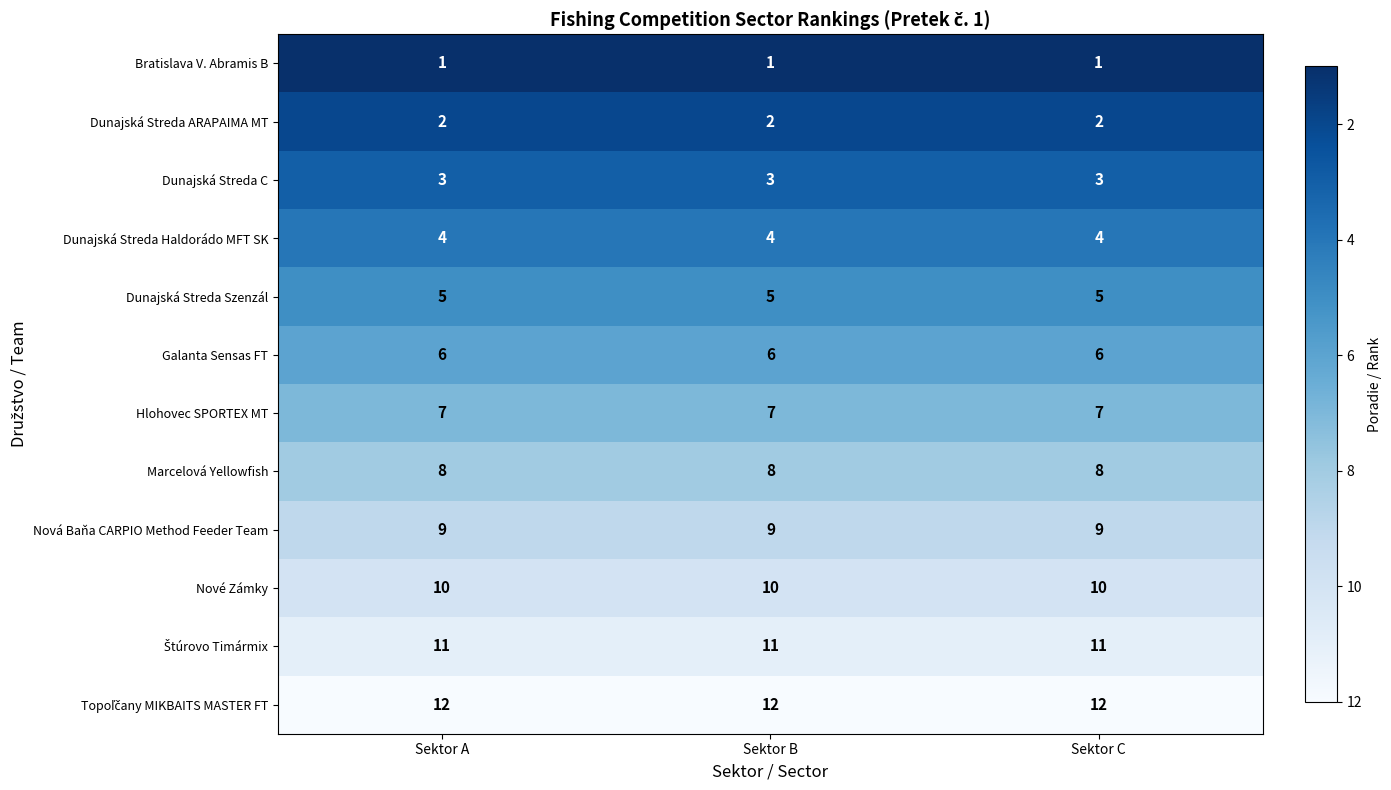

Is it true that Marcelová Yellowfish equals 5 at Sektor B?

False